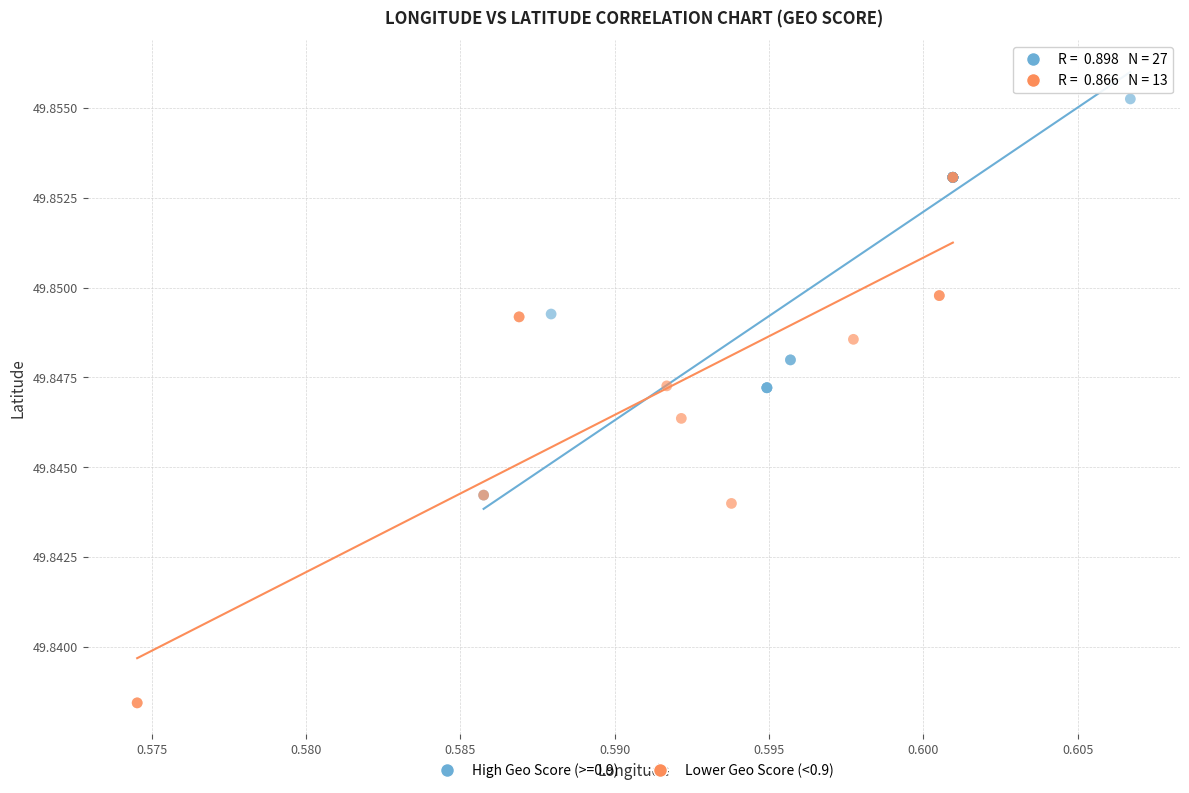

Which series reaches the minimum Y coordinate?

Lower Geo Score (<0.9)